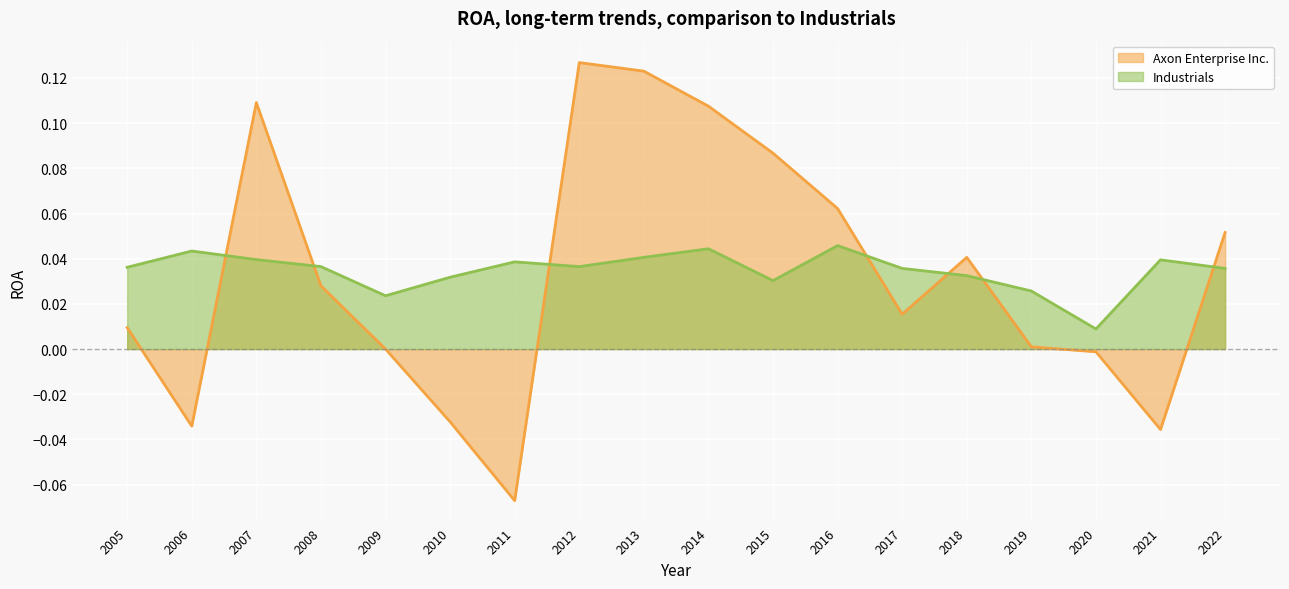

Reading left to right, what are all the values shown in this chart?

Axon Enterprise Inc.: 2005=0.0	2006=-0.0	2007=0.1	2008=0.0	2009=0.0	2010=-0.0	2011=-0.1	2012=0.1	2013=0.1	2014=0.1	2015=0.1	2016=0.1	2017=0.0	2018=0.0	2019=0.0	2020=-0.0	2021=-0.0	2022=0.1
Industrials: 2005=0.0	2006=0.0	2007=0.0	2008=0.0	2009=0.0	2010=0.0	2011=0.0	2012=0.0	2013=0.0	2014=0.0	2015=0.0	2016=0.0	2017=0.0	2018=0.0	2019=0.0	2020=0.0	2021=0.0	2022=0.0